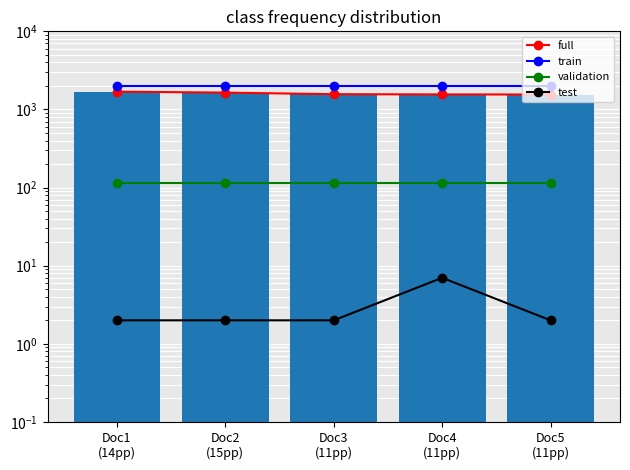

At which category is the sum across all series the highest?

Doc1
(14pp)